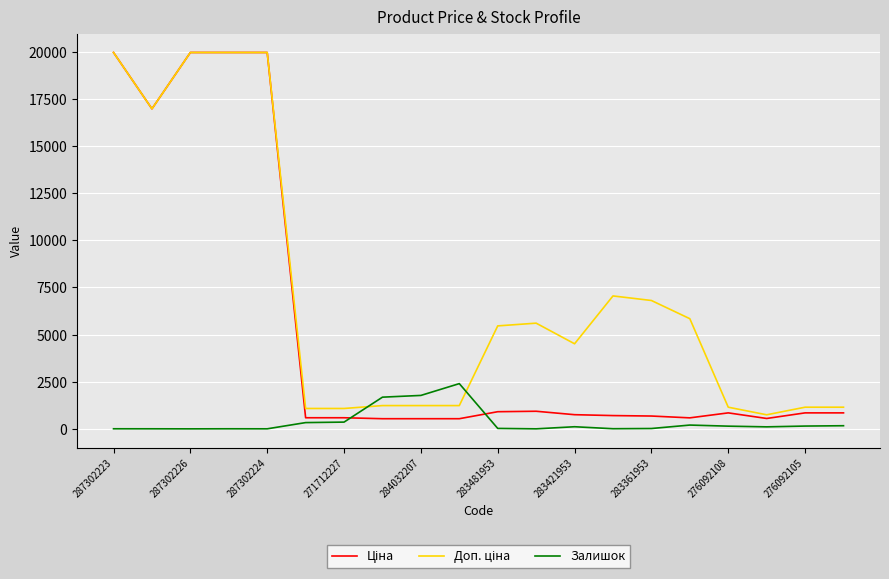

What is the maximum value shown in the chart?

19964.2